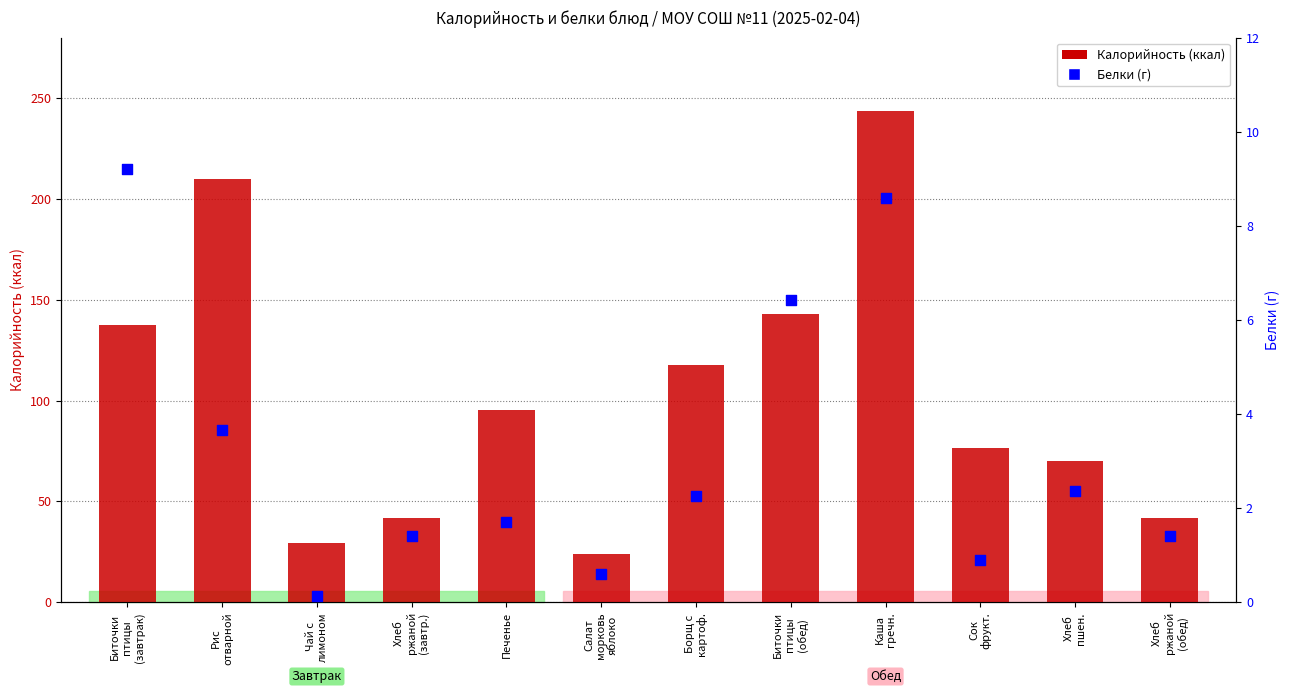

What is the total value across all series at Сок
фрукт.?

77.2